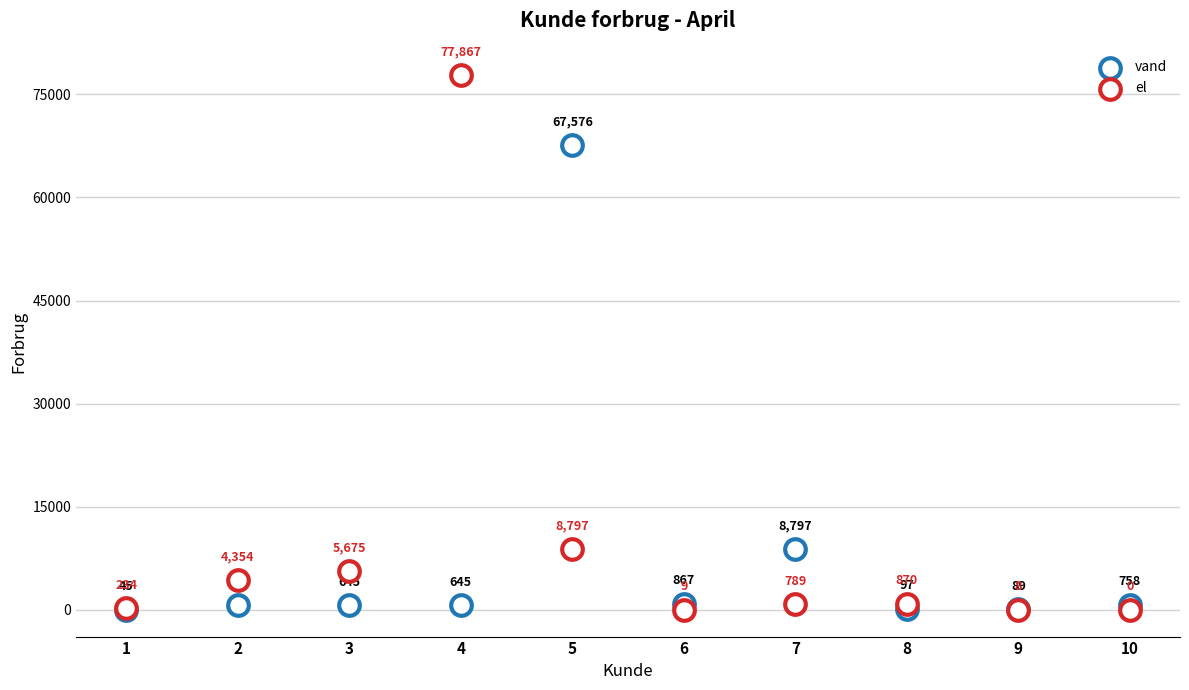

Which series contains the lowest Y value?

el